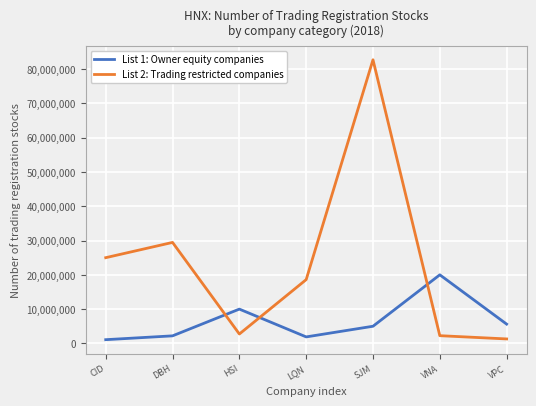

Which series has the largest range (max minus min)?

List 2: Trading restricted companies